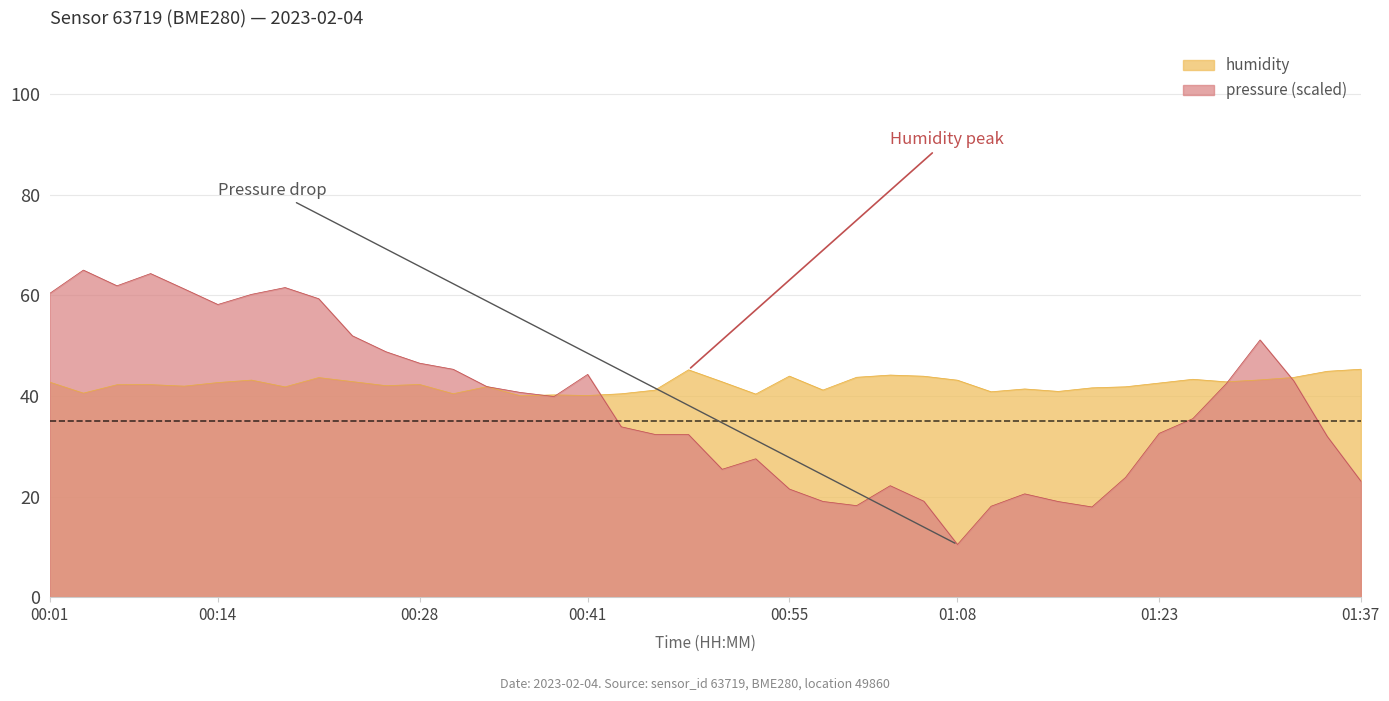

Which has a higher value, 19 or 32?

19